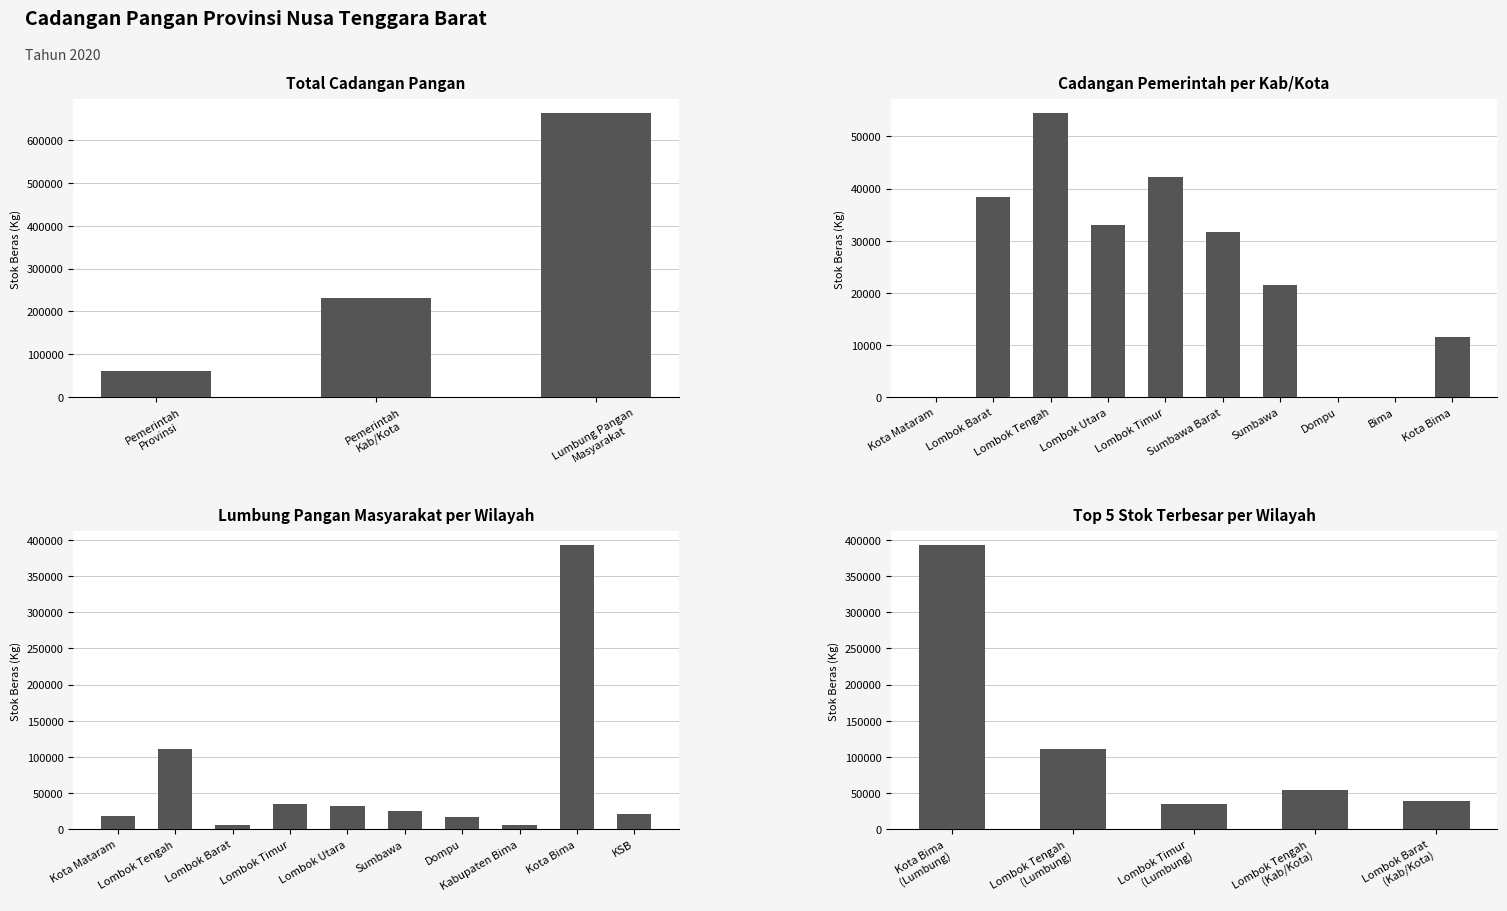

Is it true that the value at Pemerintah Provinsi is 41702.2?

False